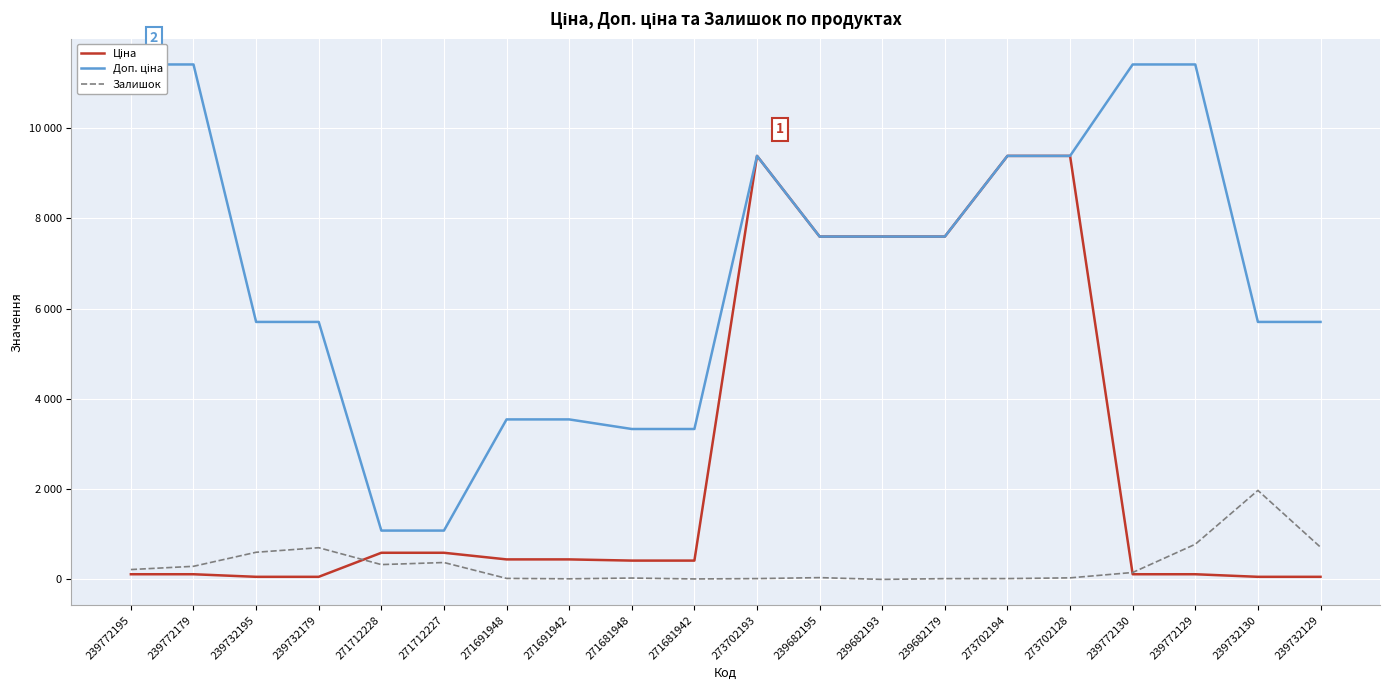

Reading left to right, transcribe all the data shown in this chart.

Ціна: 114.1	114.1	57.0	57.0	589.9	589.9	443.1	443.1	416.6	416.6	9384.0	7596.5	7596.5	7596.5	9384.0	9384.0	114.1	114.1	57.0	57.0
Доп. ціна: 11410.0	11410.0	5705.0	5705.0	1081.7	1081.7	3545.0	3545.0	3332.5	3332.5	9384.0	7596.5	7596.5	7596.5	9384.0	9384.0	11410.0	11410.0	5705.0	5705.0
Залишок: 218.0	290.0	601.0	702.0	328.0	374.0	22.0	13.0	30.0	10.0	18.0	39.0	0.0	17.0	18.0	34.0	153.0	779.0	1972.0	713.0